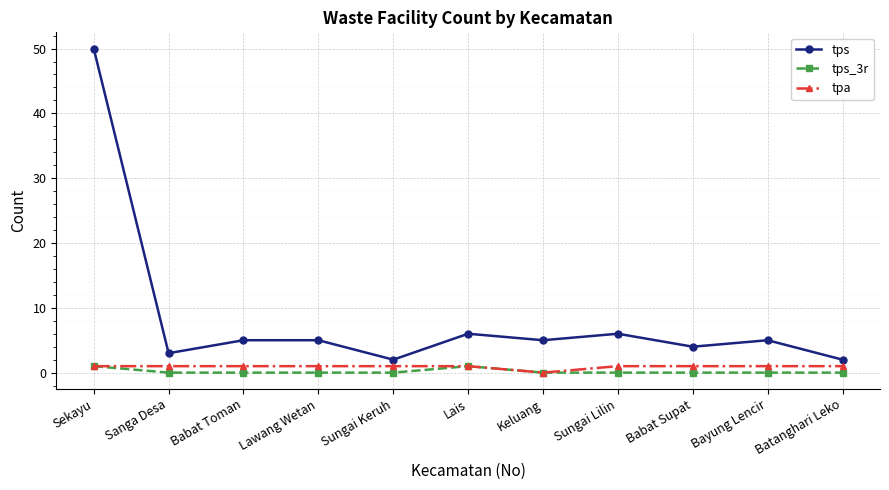

How many lines are shown in the chart?

3